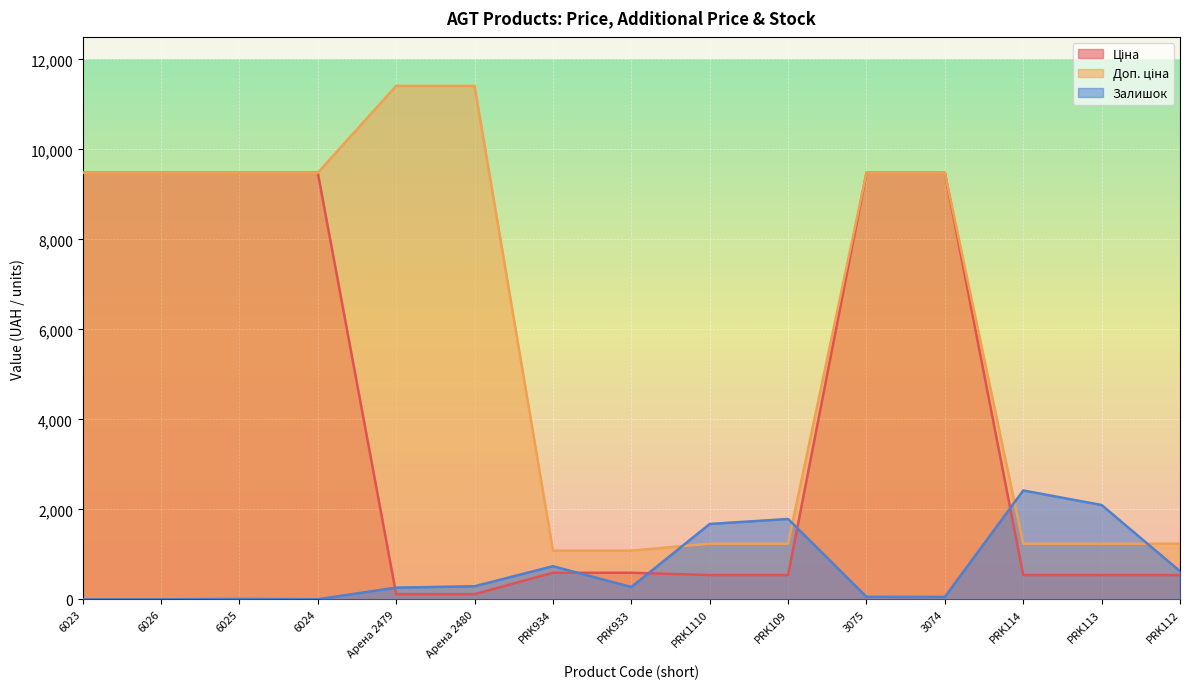

What are all the series names shown in the legend?

Ціна, Доп. ціна, Залишок